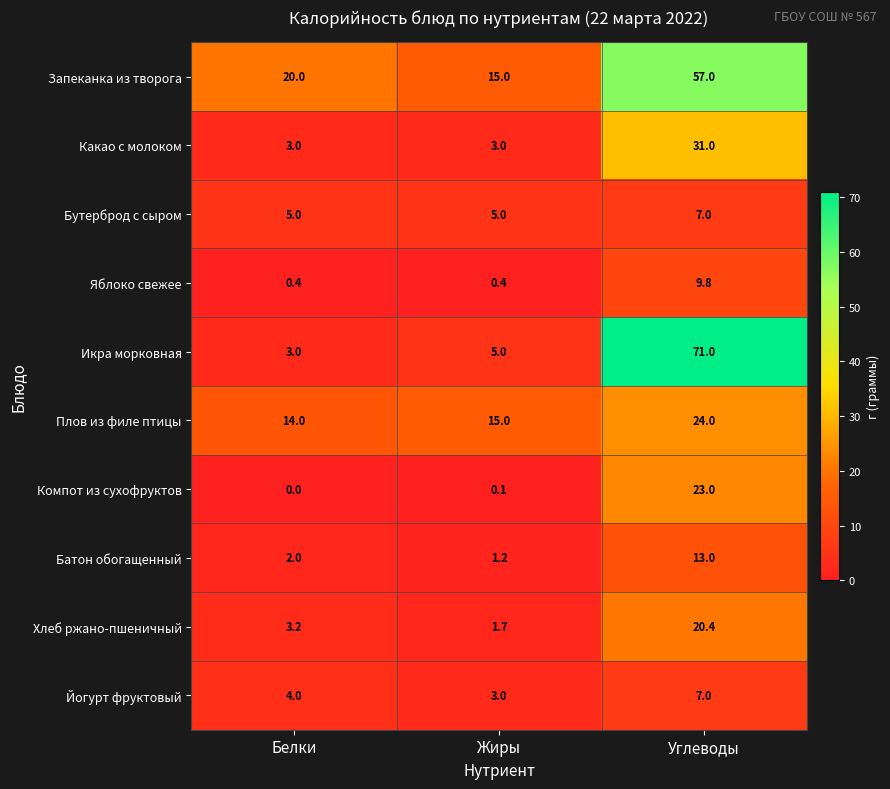

Reading left to right, list all the values displayed in this chart.

Запеканка из творога: Белки=20.0	Жиры=15.0	Углеводы=57.0
Какао с молоком: Белки=3.0	Жиры=3.0	Углеводы=31.0
Бутерброд с сыром: Белки=5.0	Жиры=5.0	Углеводы=7.0
Яблоко свежее: Белки=0.4	Жиры=0.4	Углеводы=9.8
Икра морковная: Белки=3.0	Жиры=5.0	Углеводы=71.0
Плов из филе птицы: Белки=14.0	Жиры=15.0	Углеводы=24.0
Компот из сухофруктов: Белки=0.0	Жиры=0.1	Углеводы=23.0
Батон обогащенный: Белки=2.0	Жиры=1.2	Углеводы=13.0
Хлеб ржано-пшеничный: Белки=3.2	Жиры=1.7	Углеводы=20.4
Йогурт фруктовый: Белки=4.0	Жиры=3.0	Углеводы=7.0